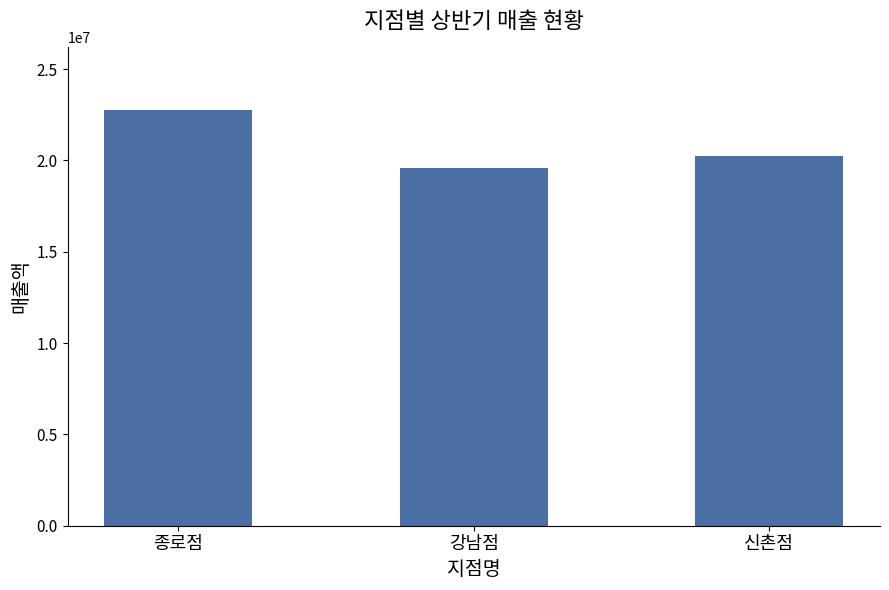

What is the value of the 2nd bar from the left?

19603500